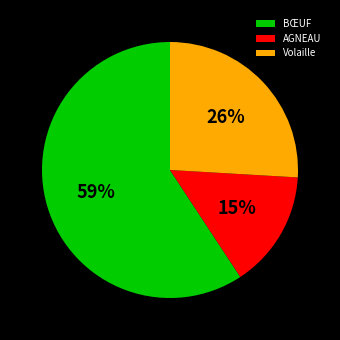

How many slices are in this pie chart?

3